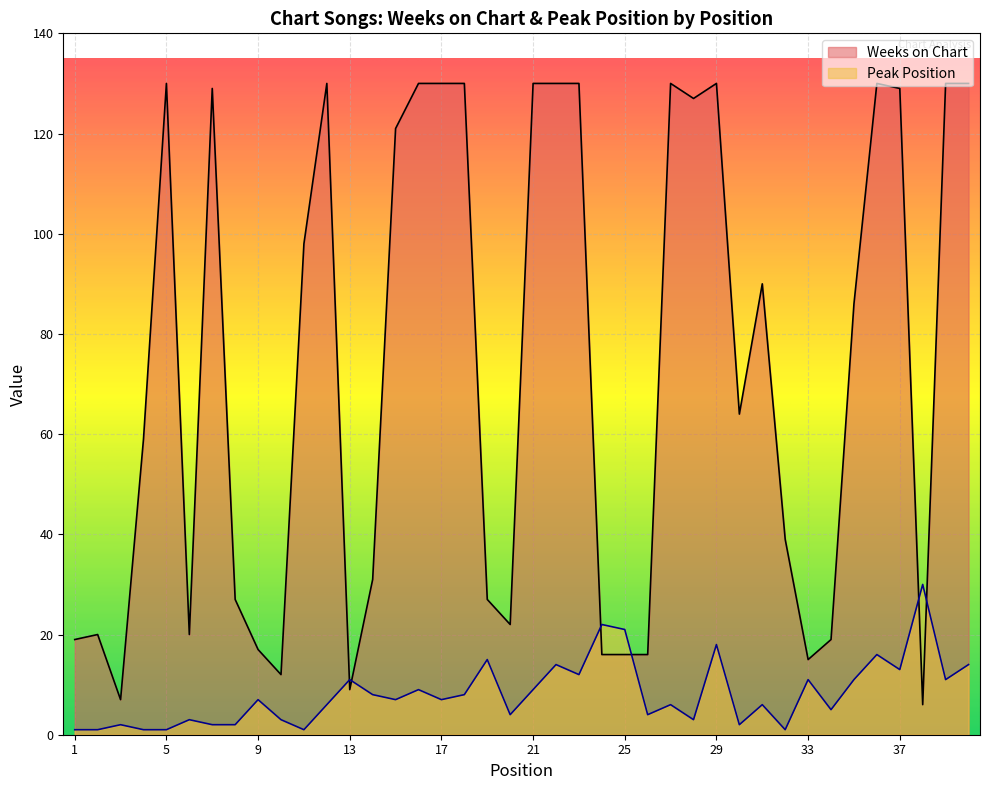

What is the average value of the Peak Position series?

8